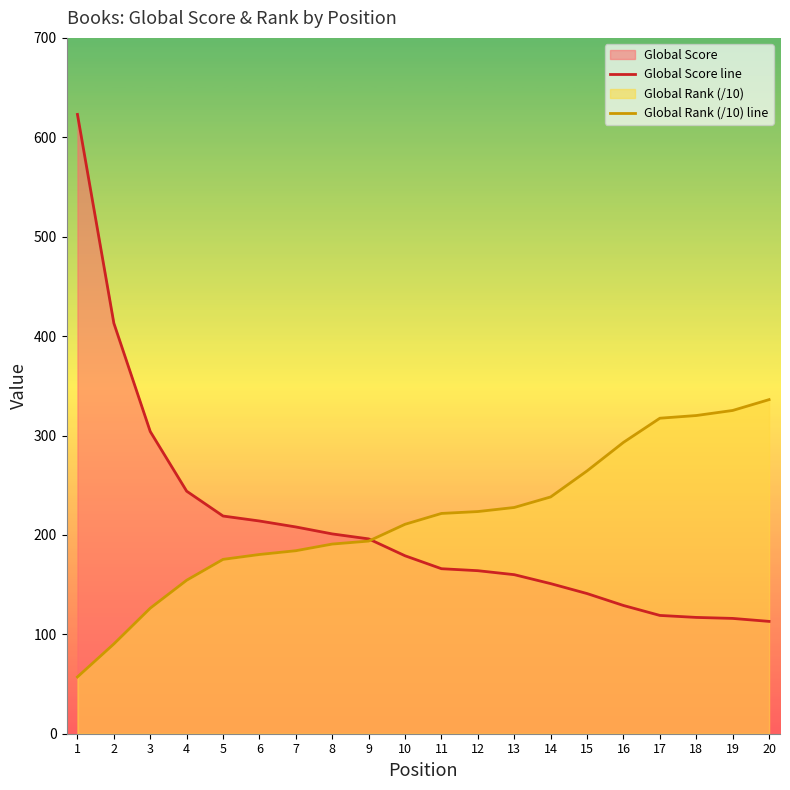

What is the difference between the highest and lowest values at 7?

23.9